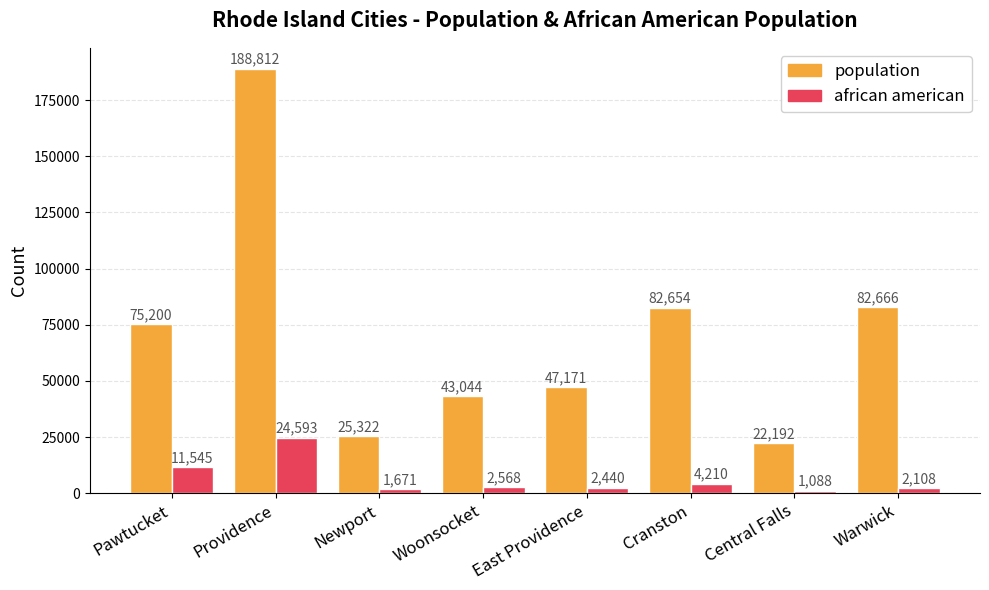

List the series in order of their peak value, lowest first.

african american, population